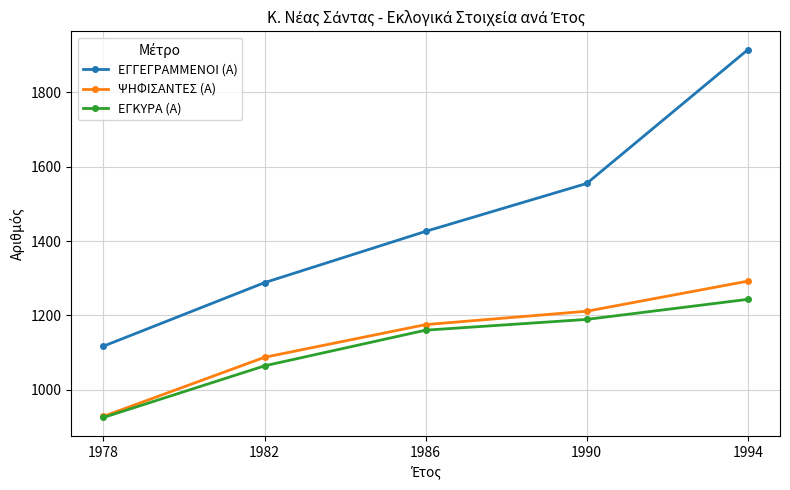

Which series has the widest spread of values?

ΕΓΓΕΓΡΑΜΜΕΝΟΙ (Α)